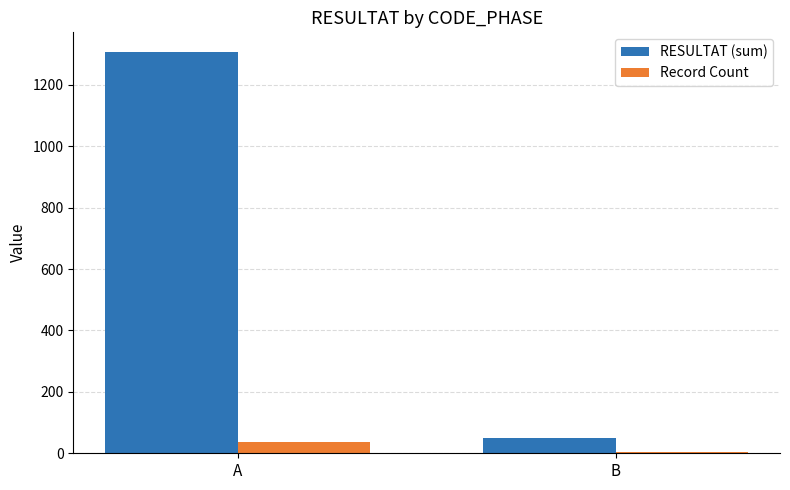

Which series changed the most between A and B?

RESULTAT (sum)